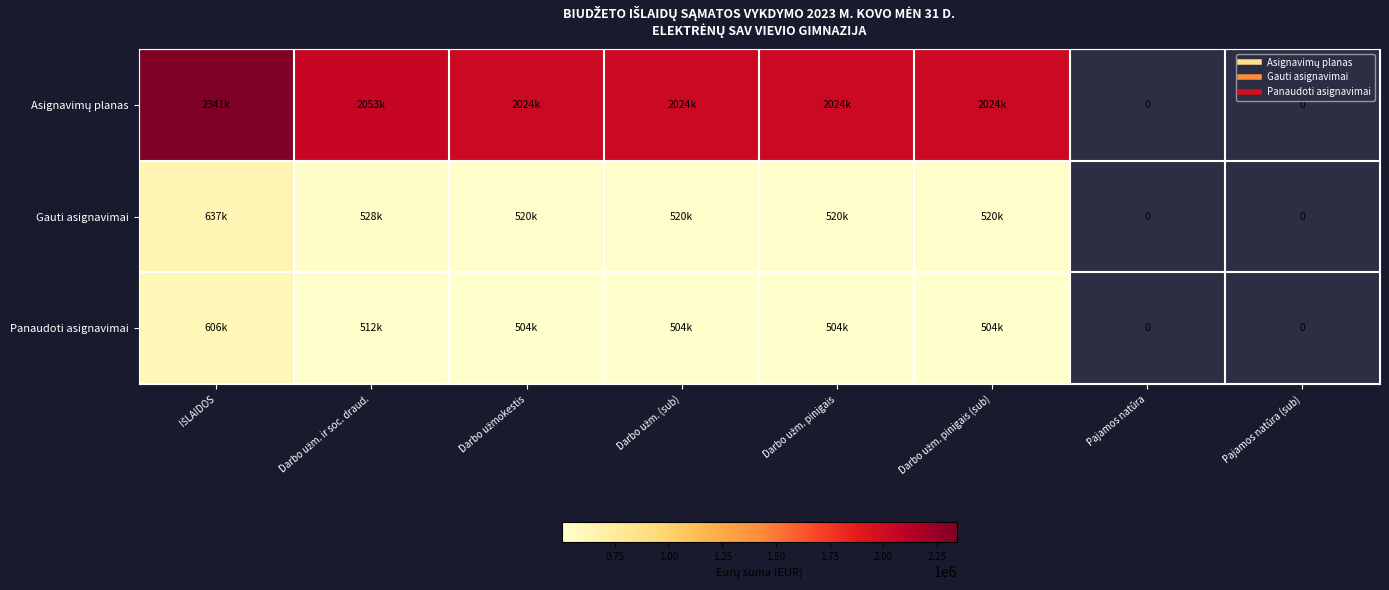

What is the maximum value shown in the chart?

2341220.0